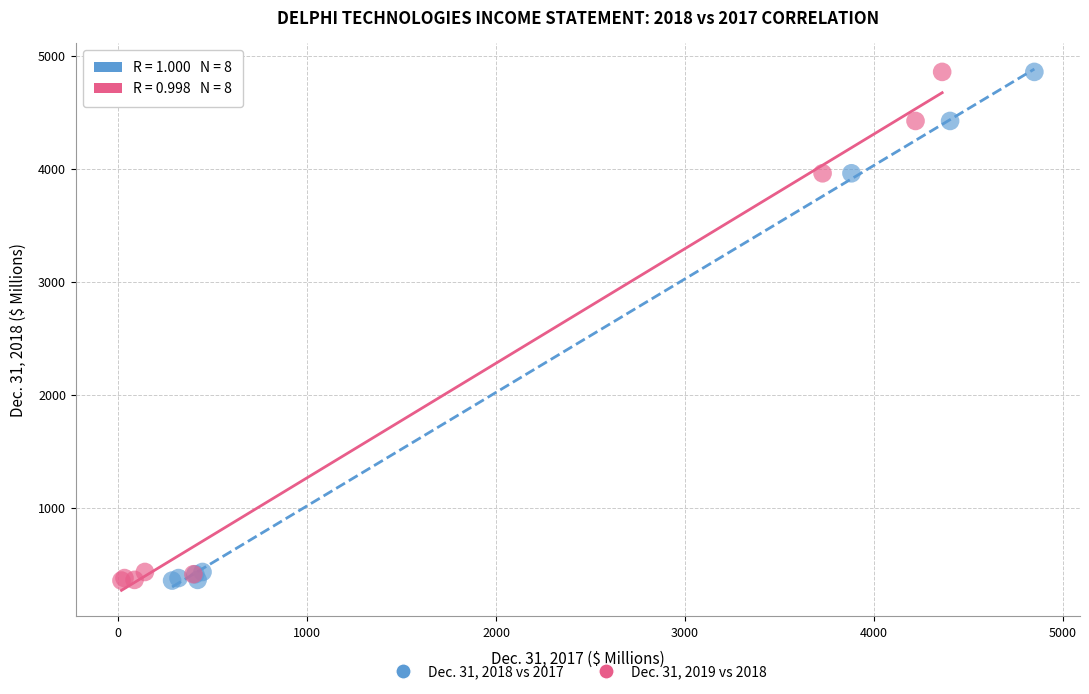

What are all the series names shown in the legend?

Dec. 31, 2018 vs 2017, Dec. 31, 2019 vs 2018